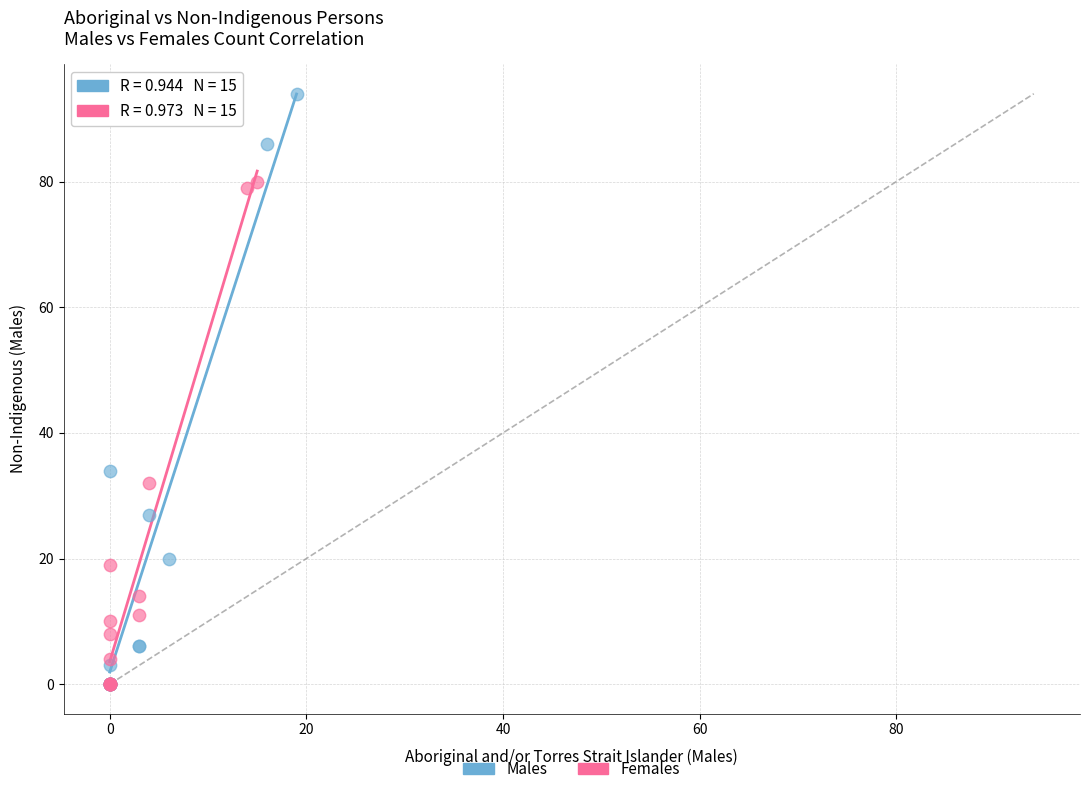

Which series has the widest spread of Y values?

Males